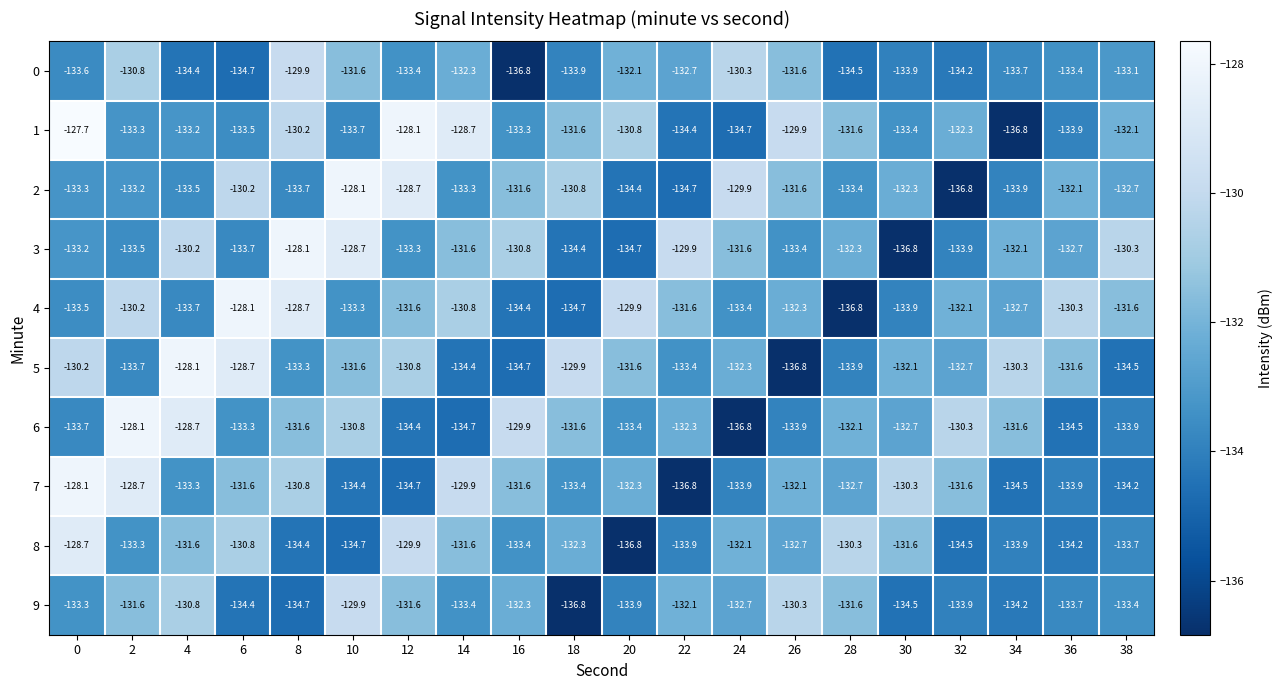

The value of 1 at 10 is -180.1. True or false?

False